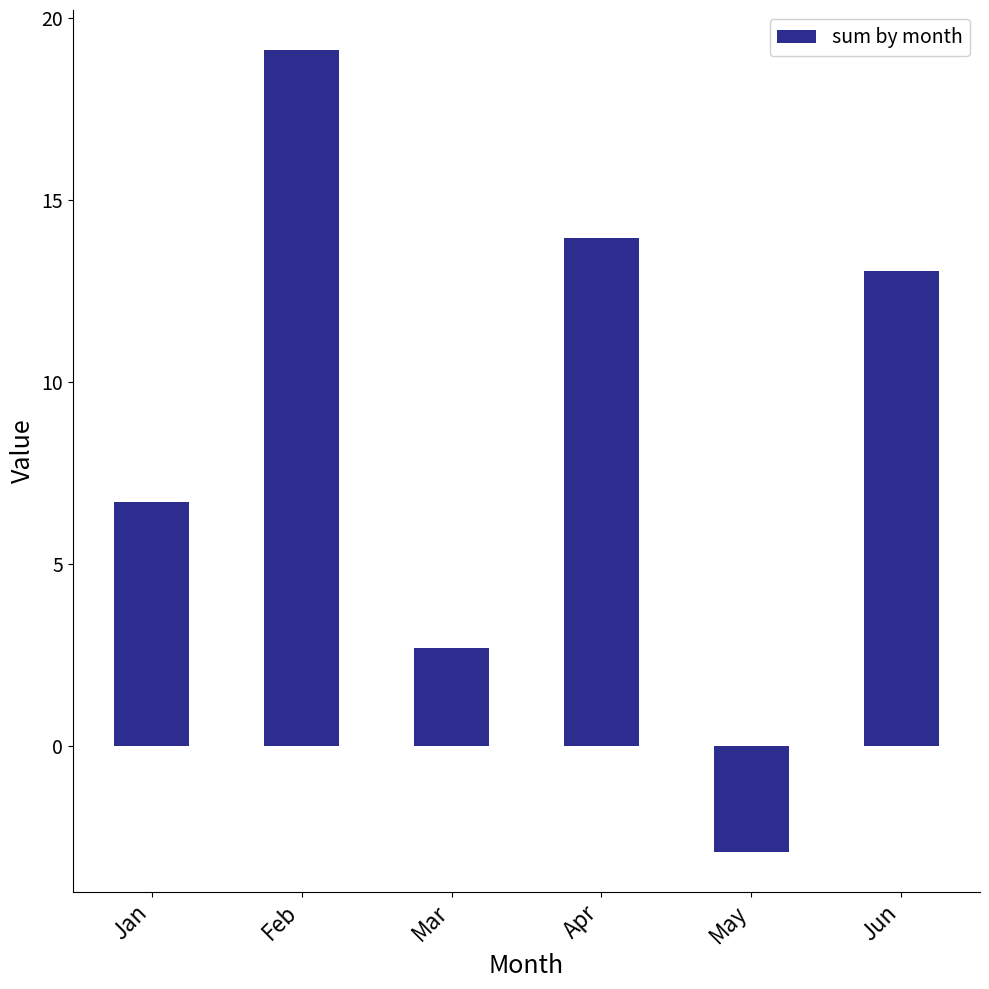

What is the greatest value displayed?

19.1